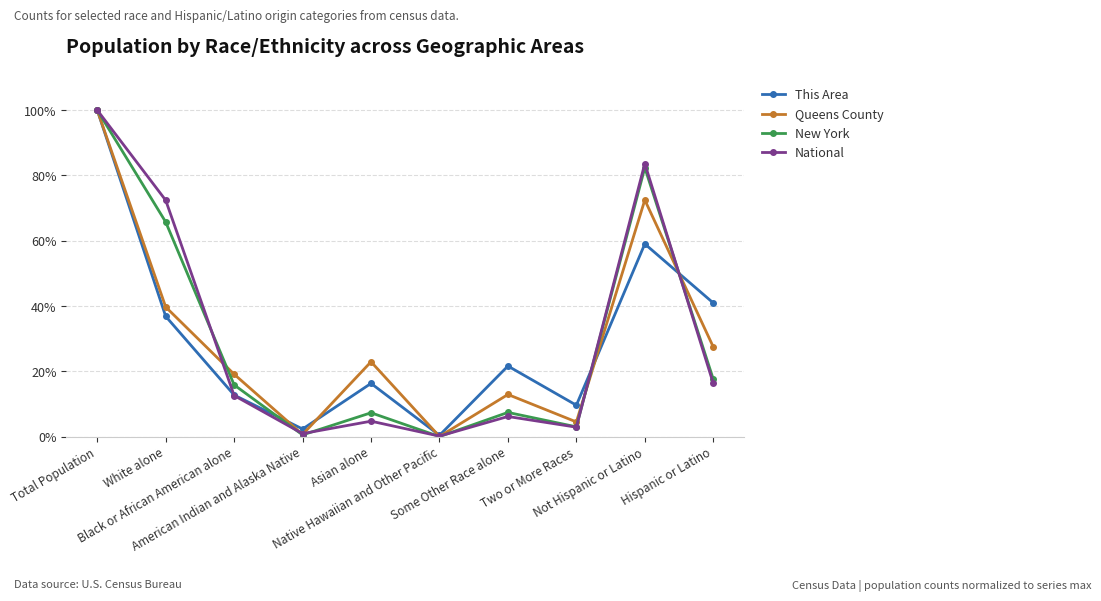

What is the difference between the second highest and second lowest values in the New York series?

81.8